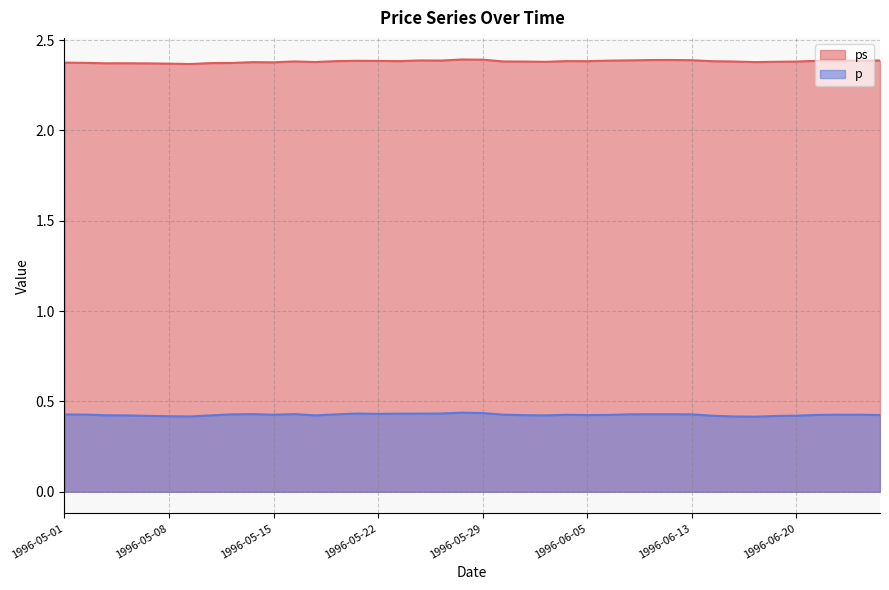

What is the spread (max minus min) of values at 1996-05-24?

2.0